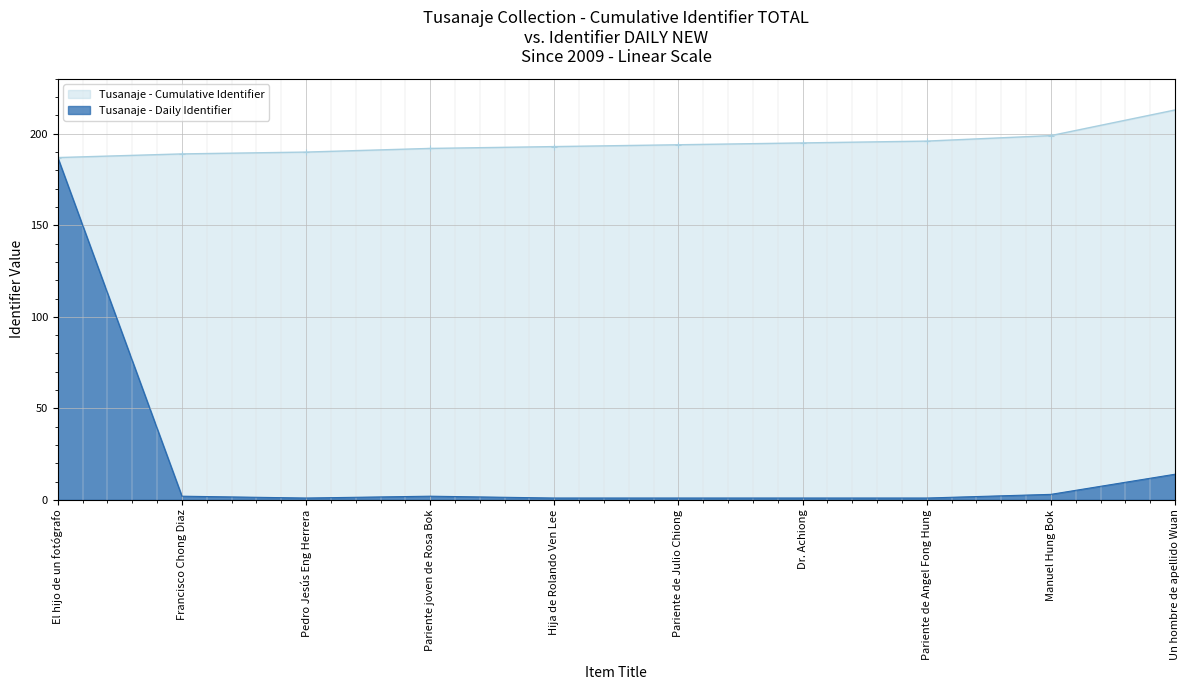

What is the difference between the maximum and minimum values in the Daily Identifier series?

186